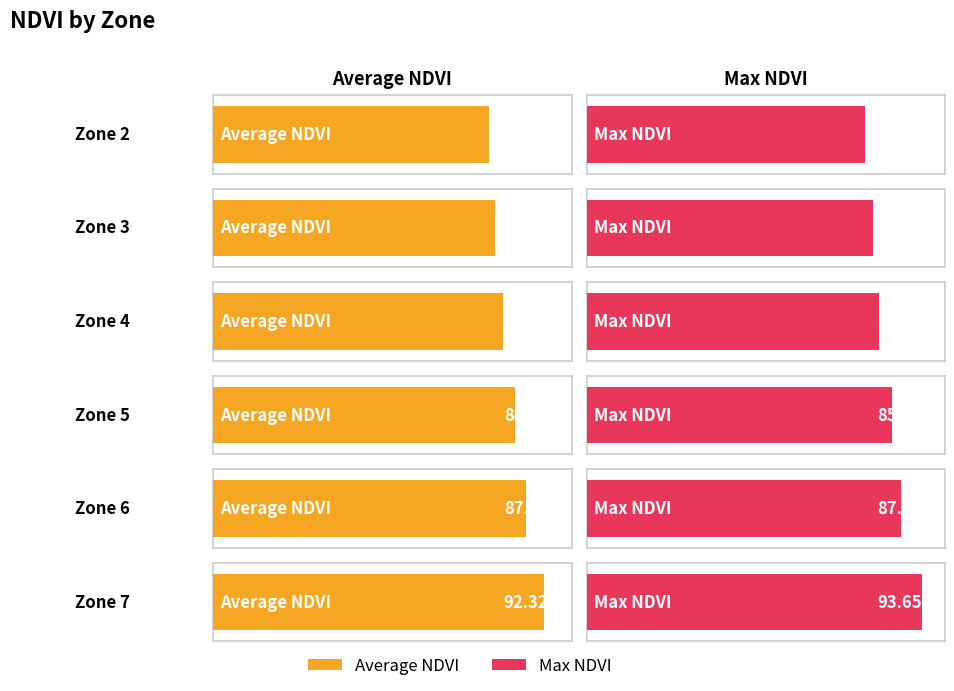

List the labels in order of Max NDVI value, smallest first.

Zone 2, Zone 3, Zone 4, Zone 5, Zone 6, Zone 7